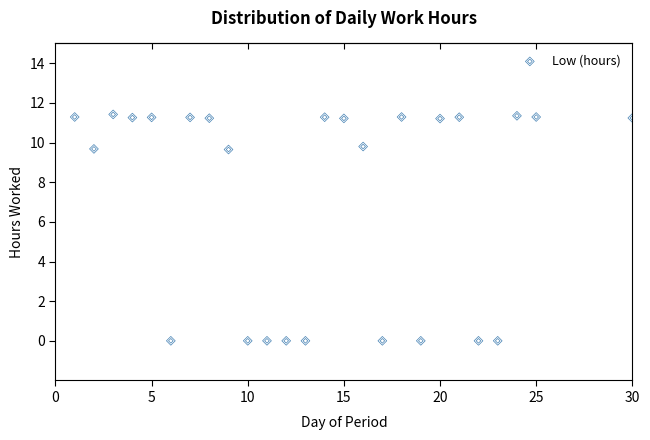

What is the range of X values (max minus min)?

29.0